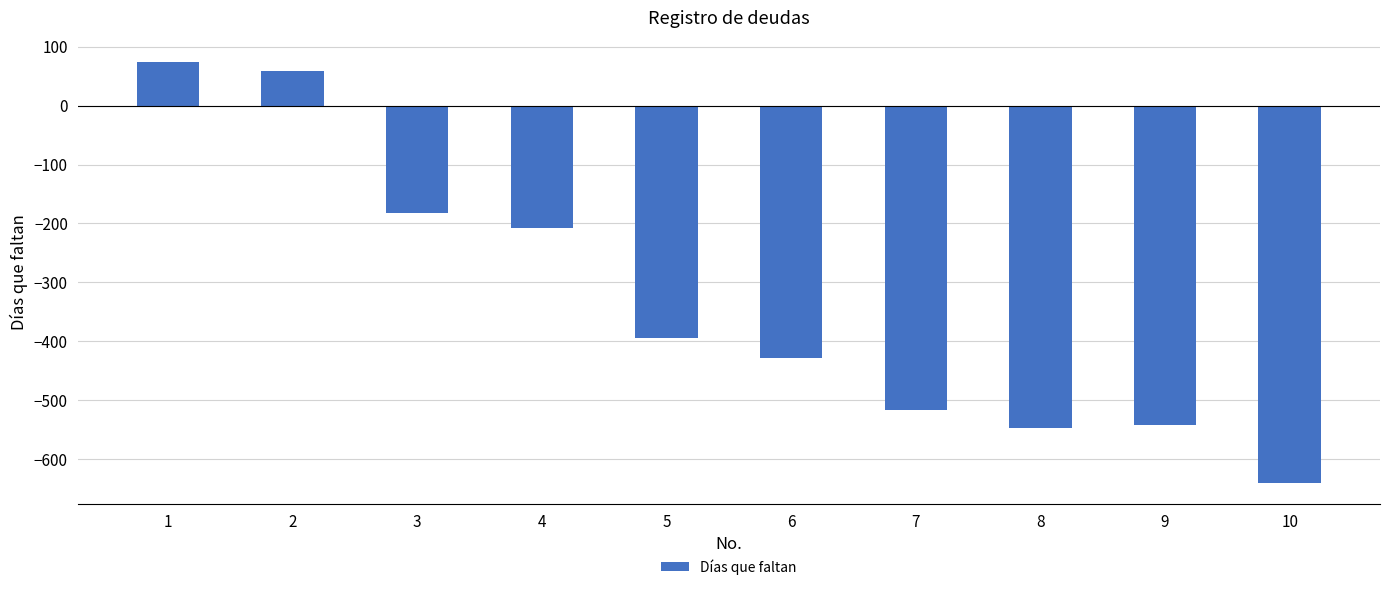

What is the value of the 5th bar from the left?

-395